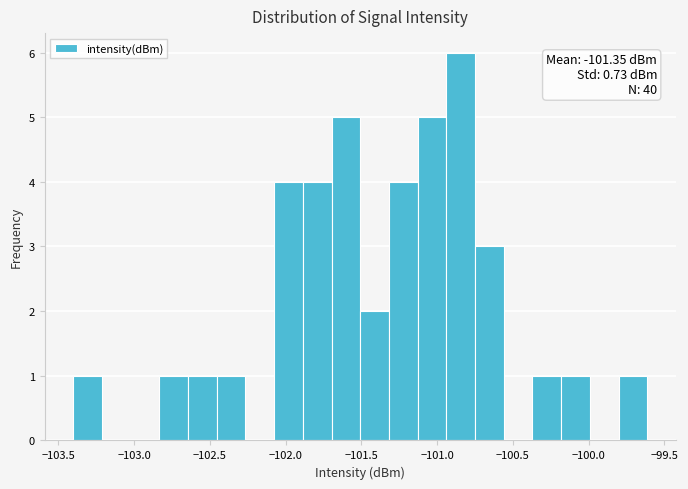

Read against the x-axis, roughly where is the centre of the tallest bar?

-100.85